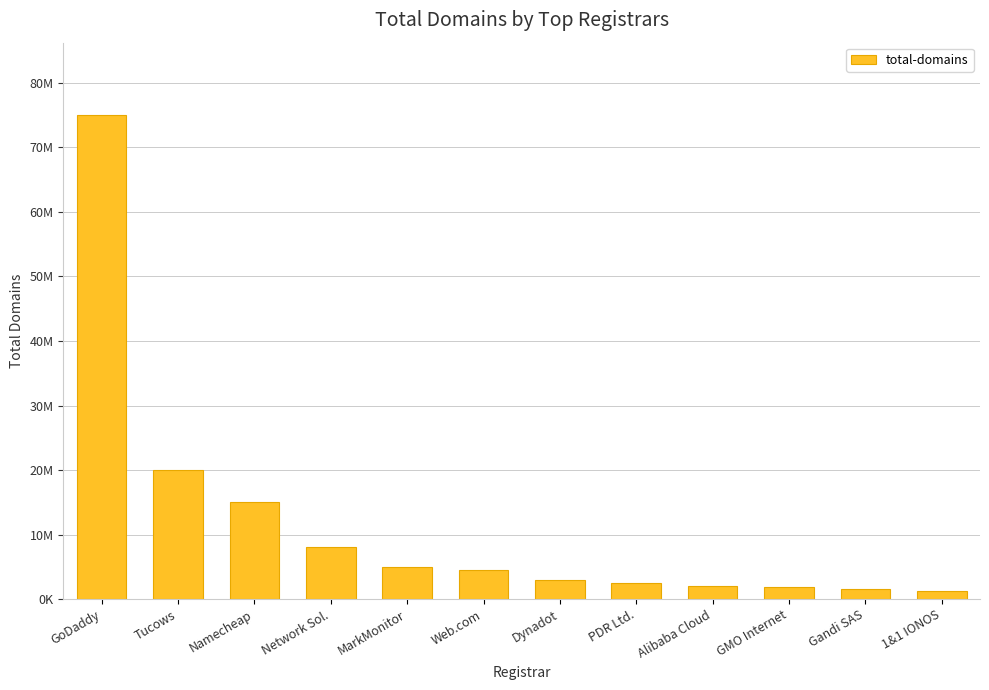

What is the value of the 6th bar from the left?

4500000